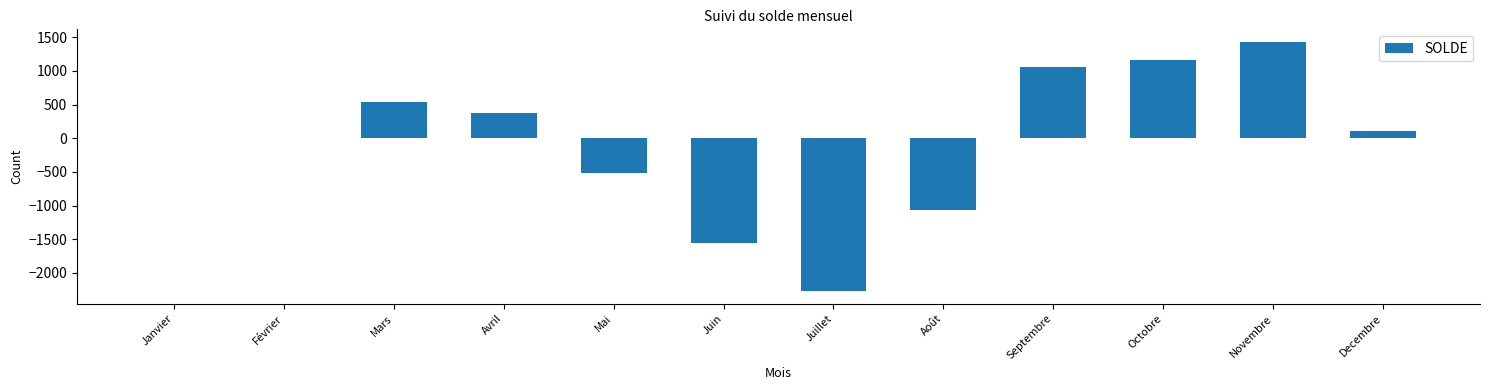

The value at Novembre is 912.9. True or false?

False